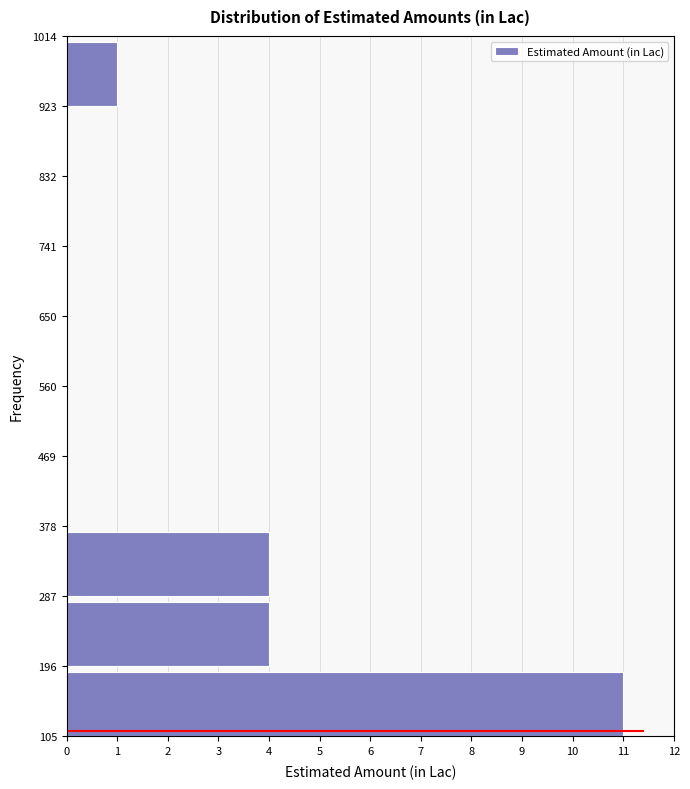

Reading bottom to top, transcribe this chart: for each bar, give the range it covers on the y-axis and its length. The values are not printed on the chart, so give them approximately, as read against the axis.

105 to 196: 11
196 to 287: 4
287 to 378: 4
378 to 469: 0
469 to 560: 0
560 to 650: 0
650 to 741: 0
741 to 832: 0
832 to 923: 0
923 to 1014: 1